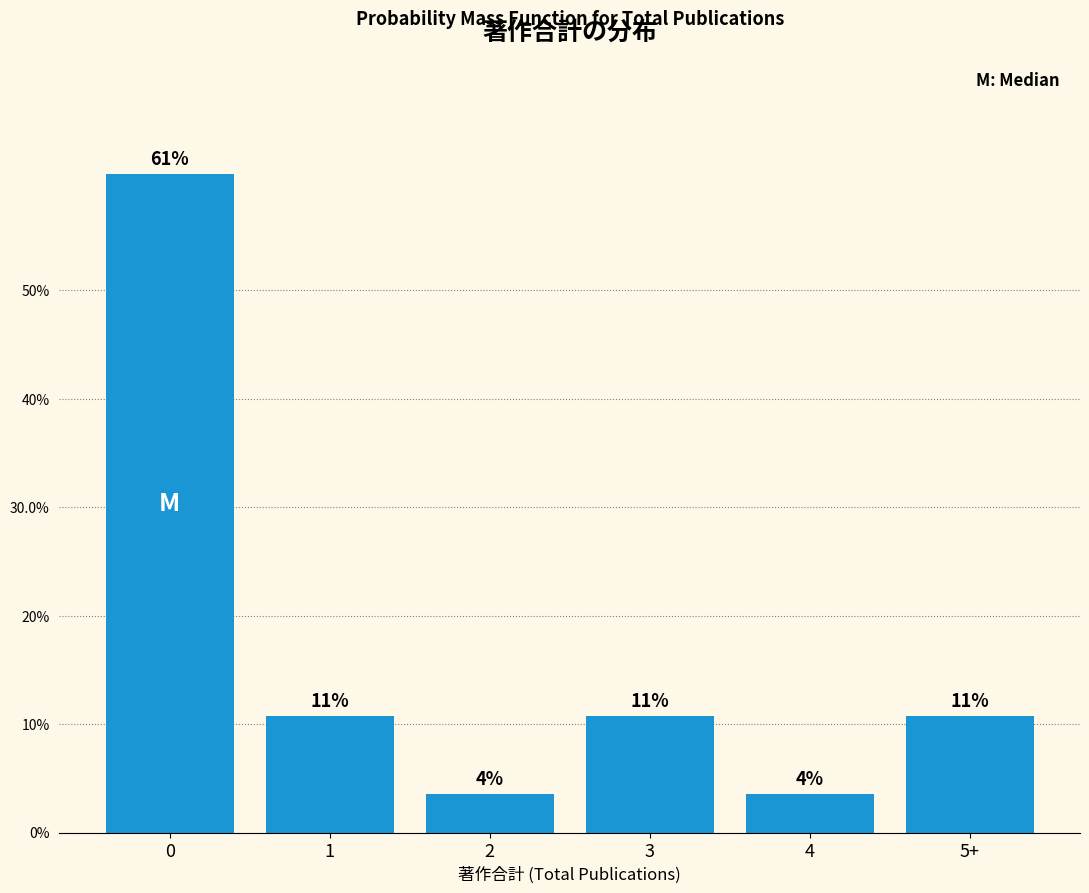

Does the chart contain any negative values?

No